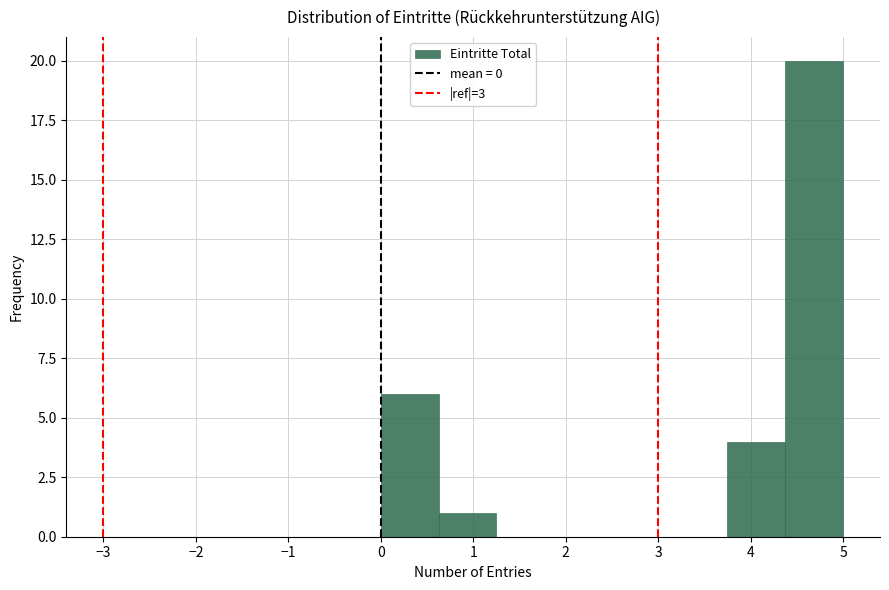

Over which range of the x-axis is the bar tallest?

4.4 to 5.0